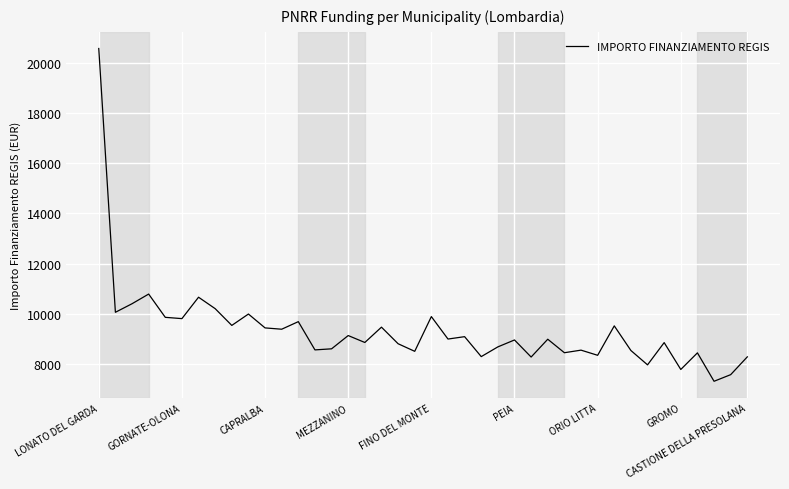

What is the difference between the maximum and minimum values?

13297.6